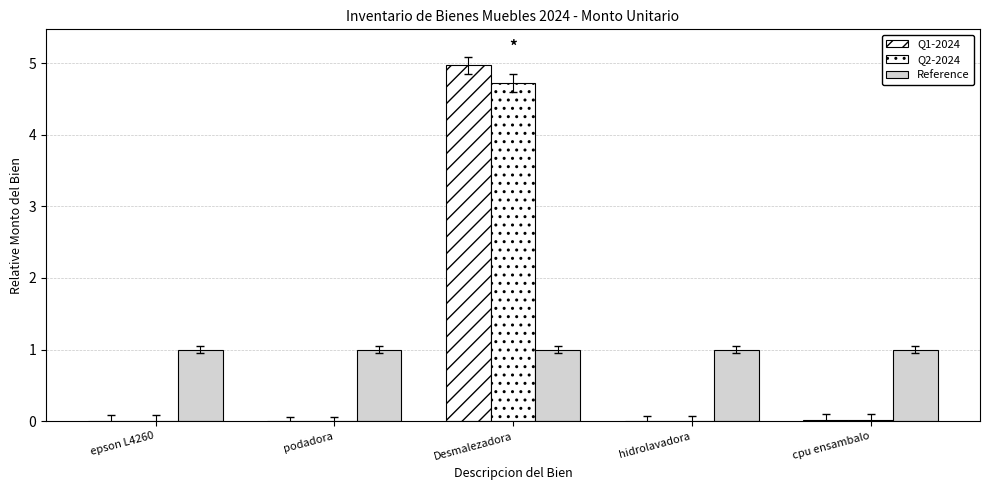

How many groups of bars are there?

5